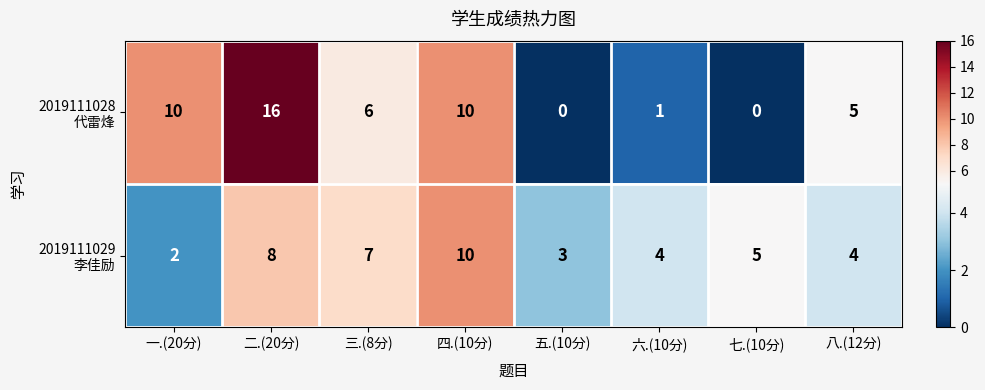

Which label corresponds to the largest value in the chart?

二.(20分)